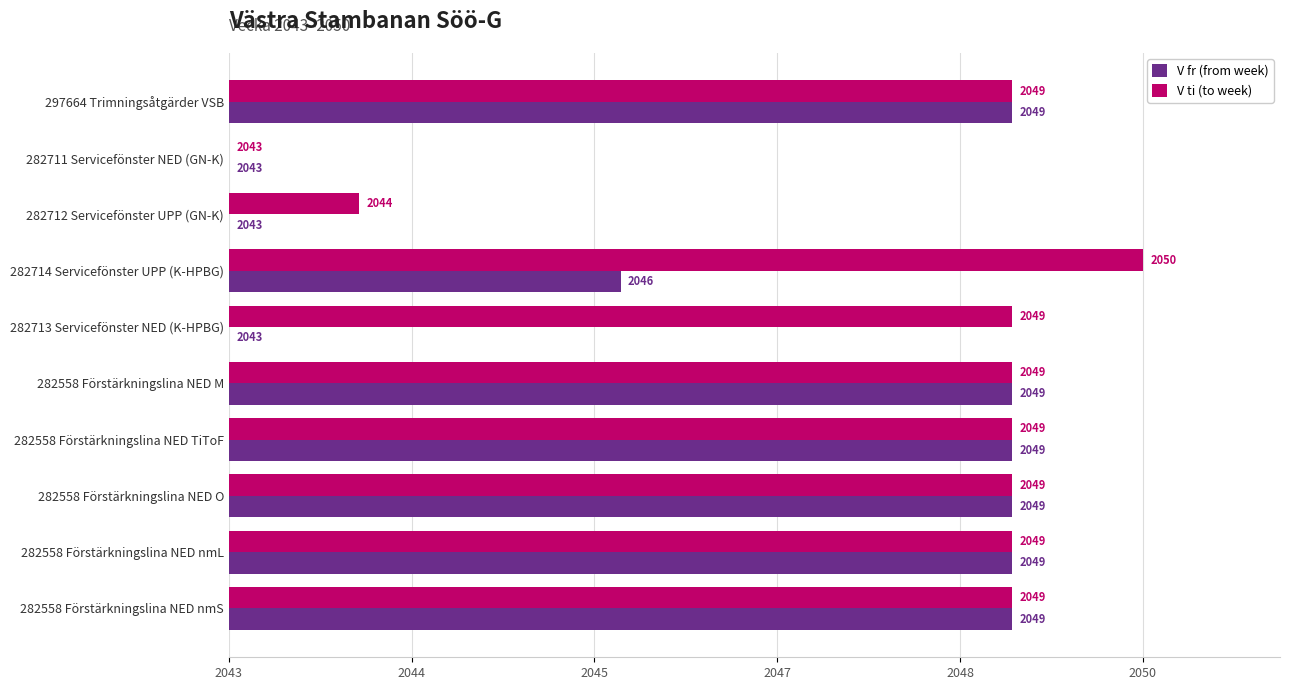

What are all the series names shown in the legend?

V fr (from week), V ti (to week)